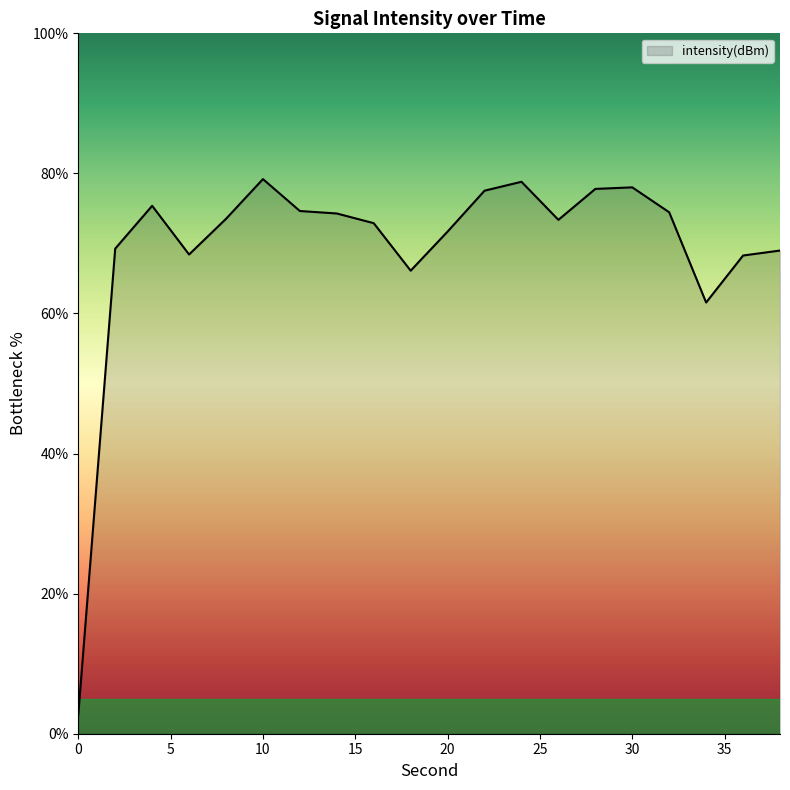

What is the difference between the maximum and minimum values?

76.5